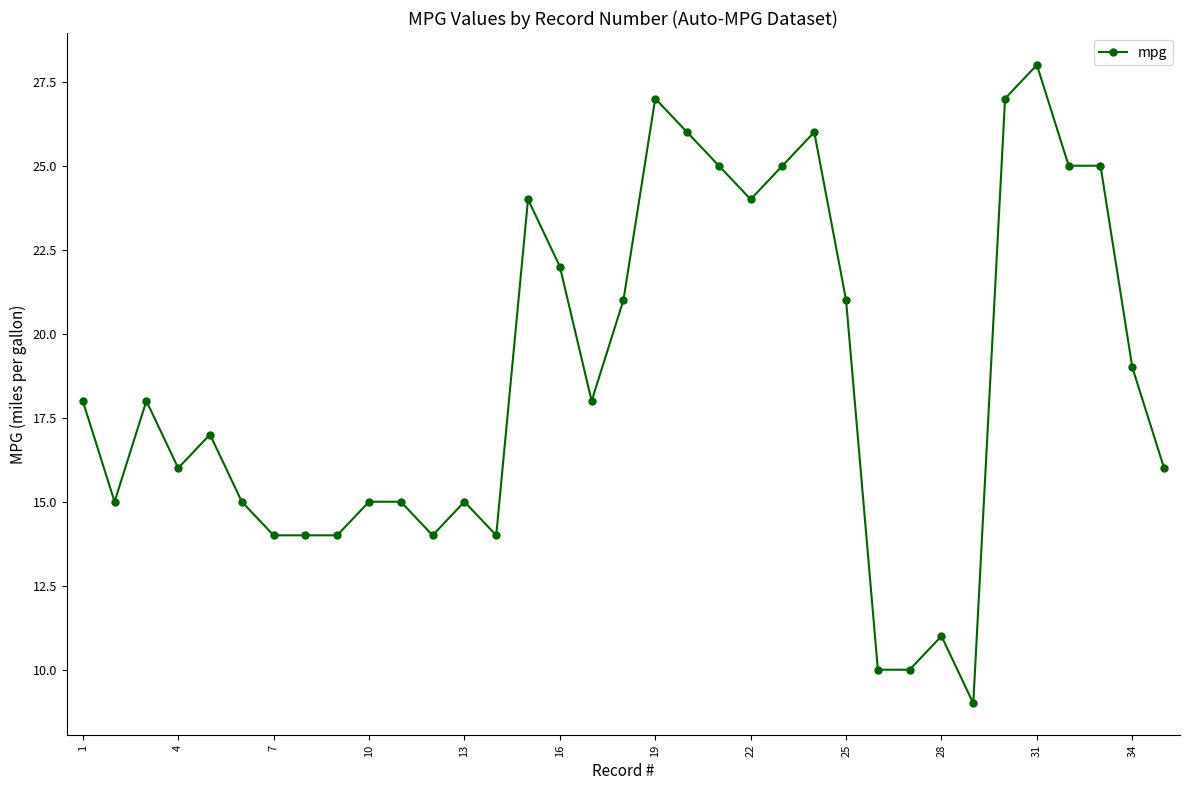

True or false: the data has more than 1 interior local peaks.

True